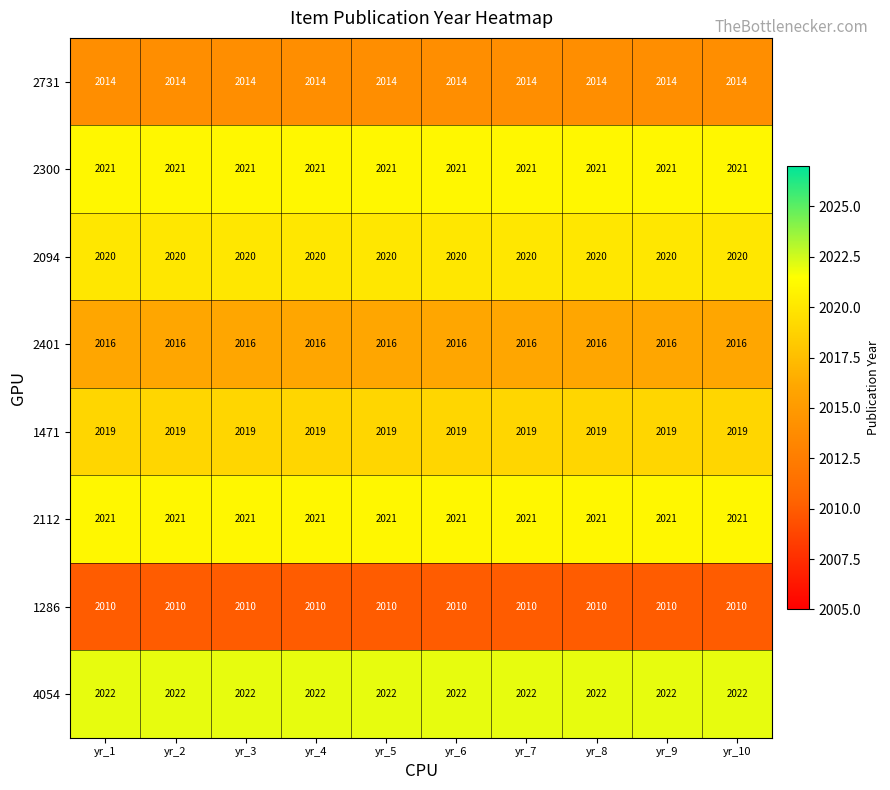

Which series has the largest total across all categories?

4054